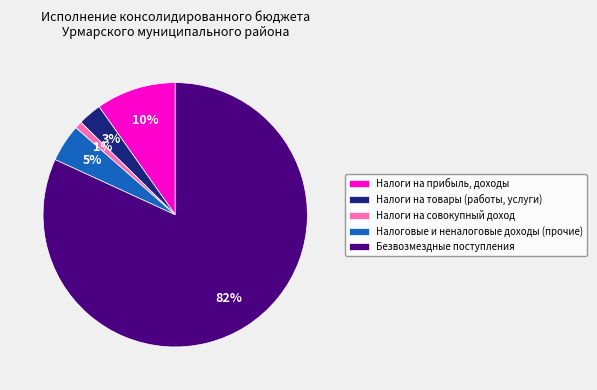

Which has a higher value, Налоговые и неналоговые доходы (прочие) or Налоги на товары (работы, услуги)?

Налоговые и неналоговые доходы (прочие)